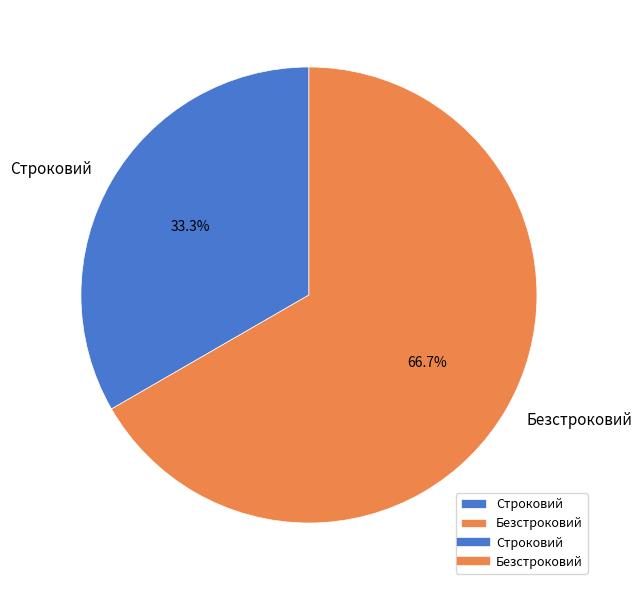

Which has a higher value, Строковий or Безстроковий?

Безстроковий